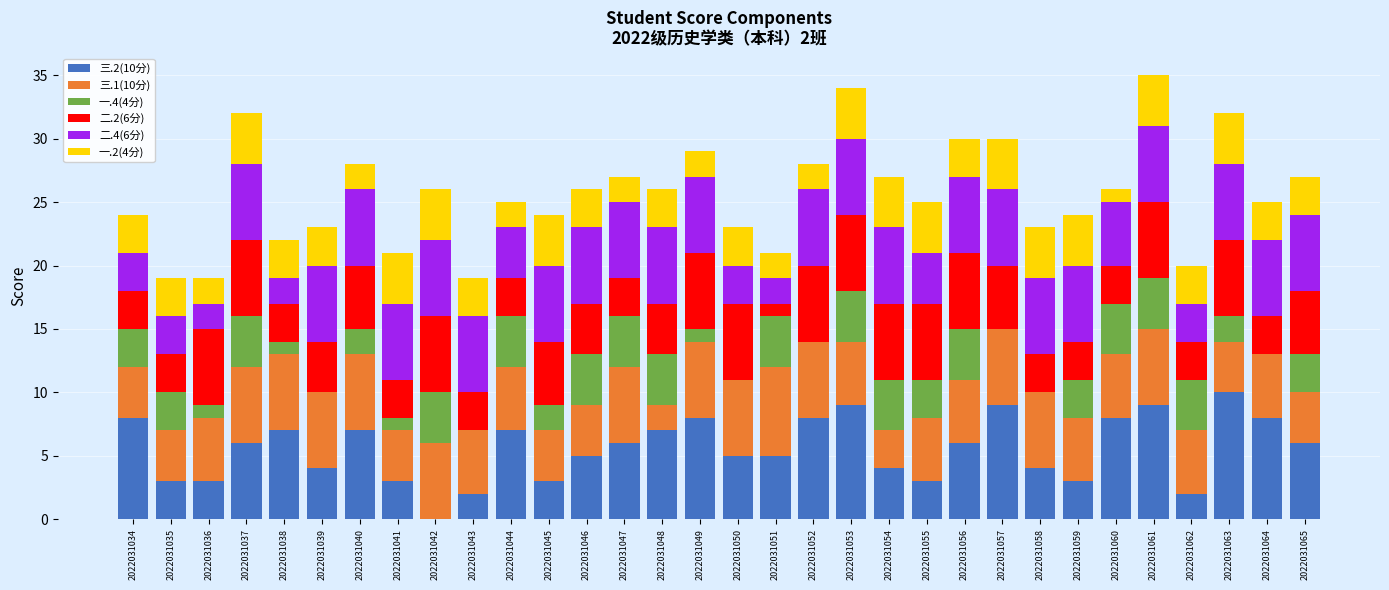

What is the total value across all series at 2022031038?

22